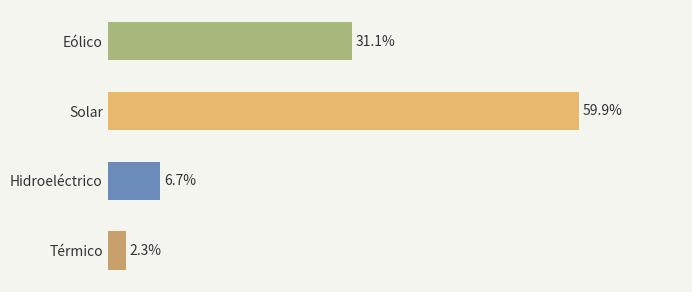

Rank the categories by value from lowest to highest.

Térmico, Hidroeléctrico, Eólico, Solar